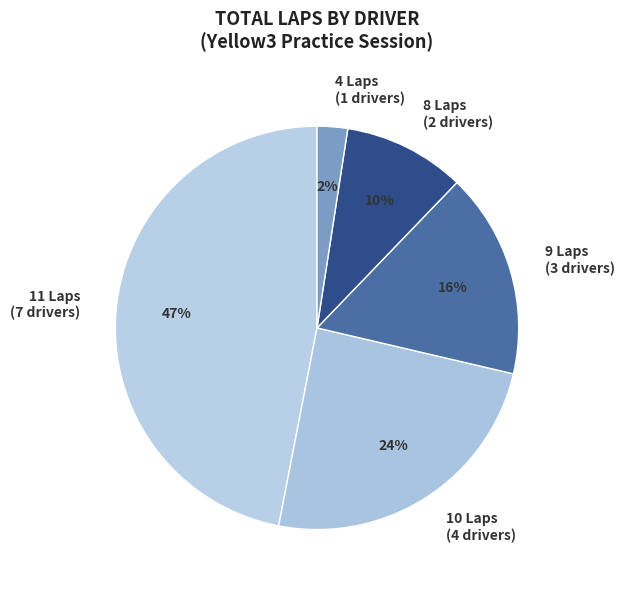

To the nearest percent, what percentage of the pie is 11 Laps (7 drivers)?

47%